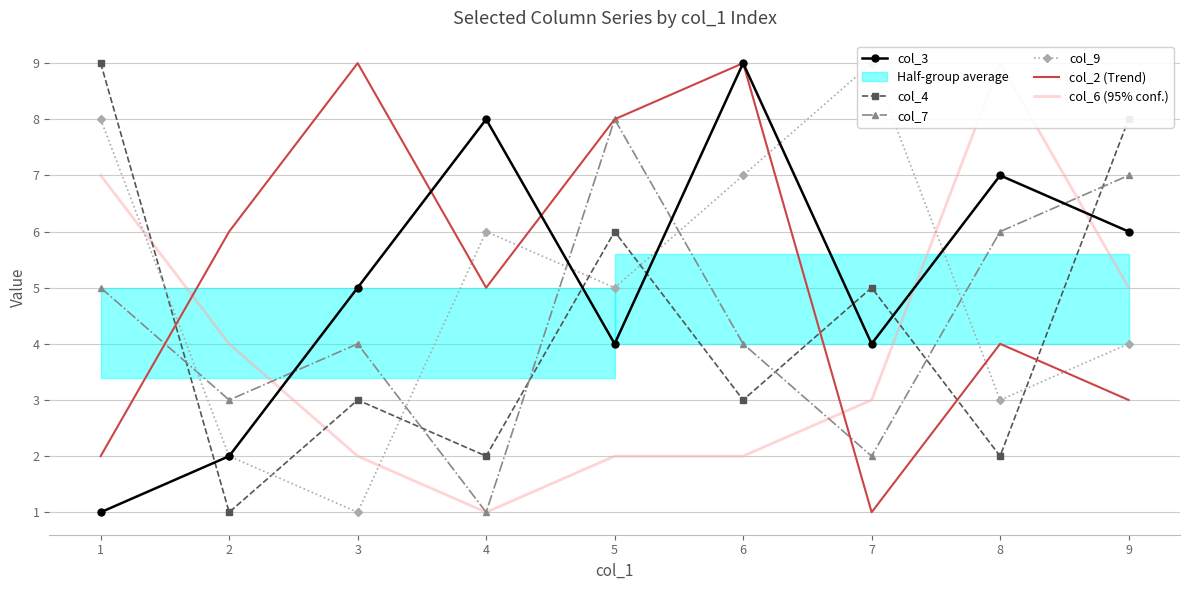

Which series ends up on top after the final intersection of col_7 and col_3?

col_7